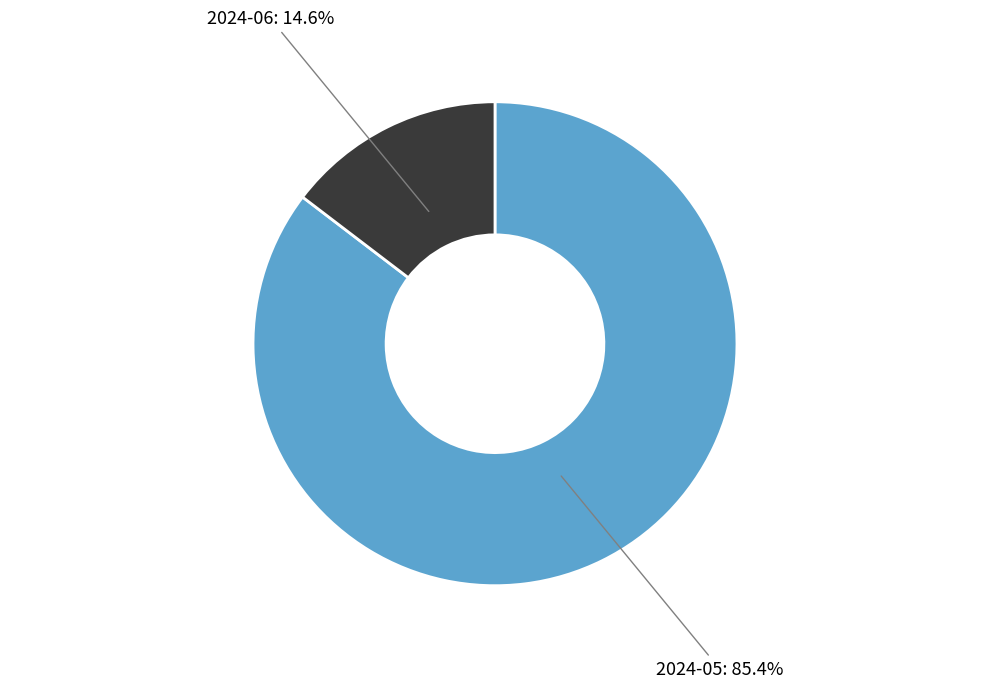

Rank the categories by value from lowest to highest.

2024-06, 2024-05